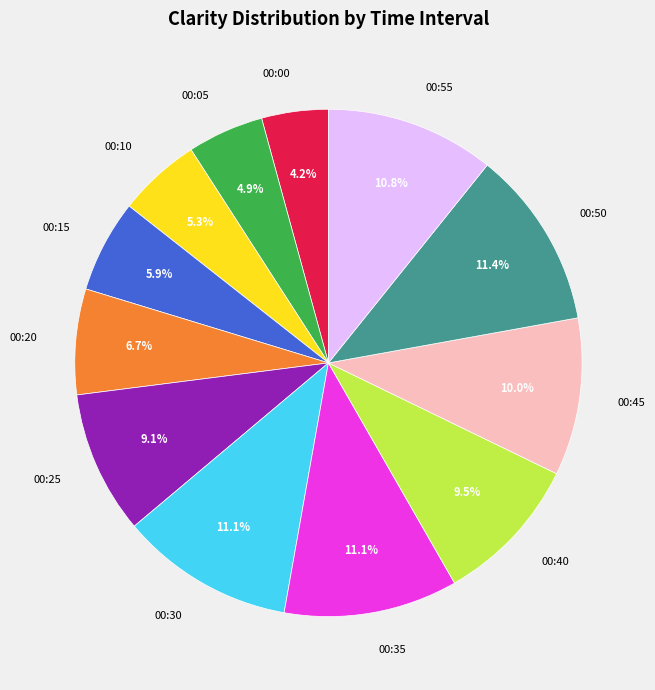

Do 00:55 and 00:40 together represent more than half of the pie?

No